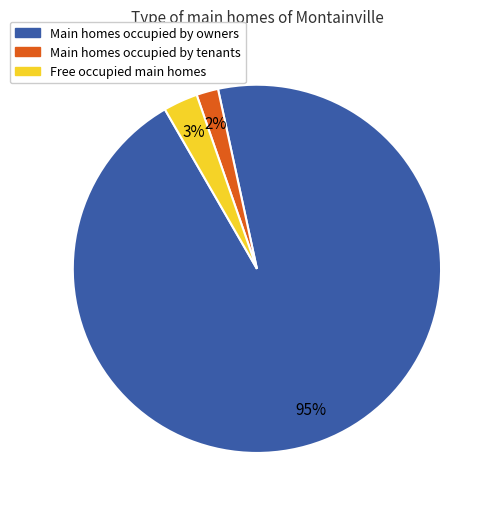

Is there any slice that represents more than half of the pie?

Yes